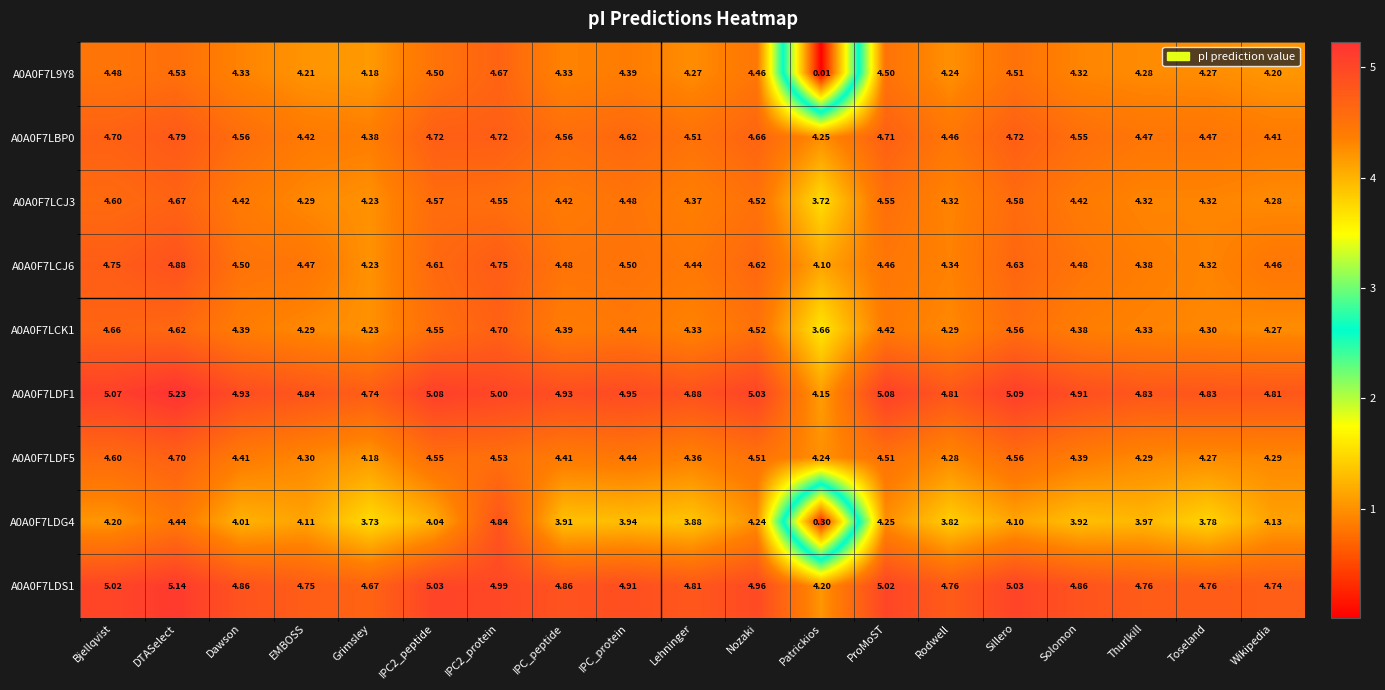

Which label corresponds to the largest value in the chart?

DTASelect